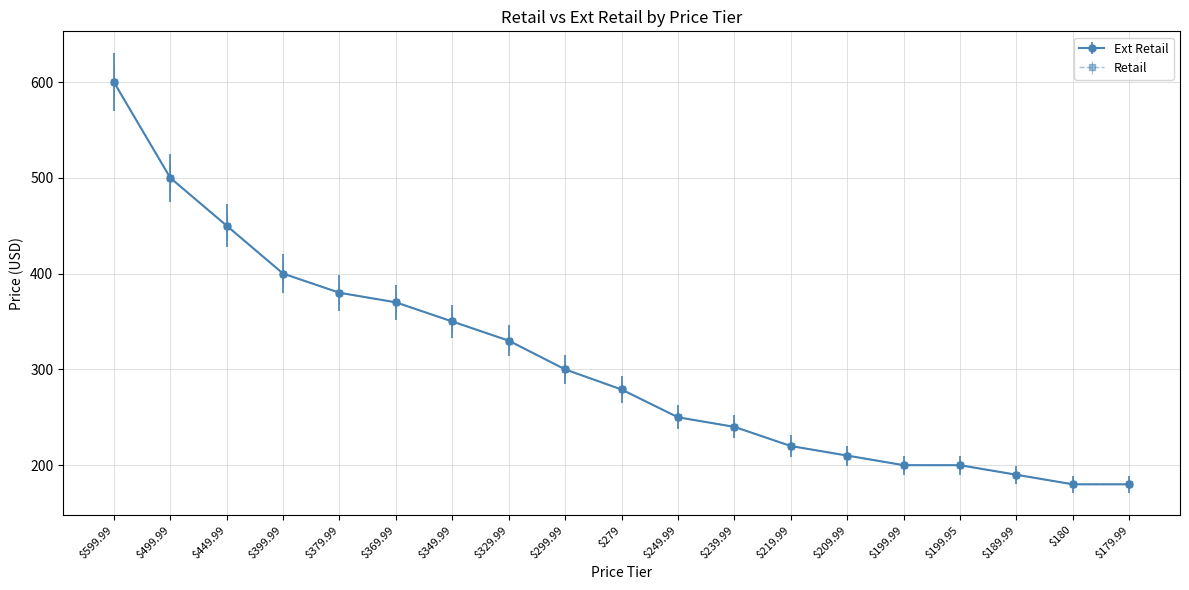

Does the chart have visible grid lines?

Yes